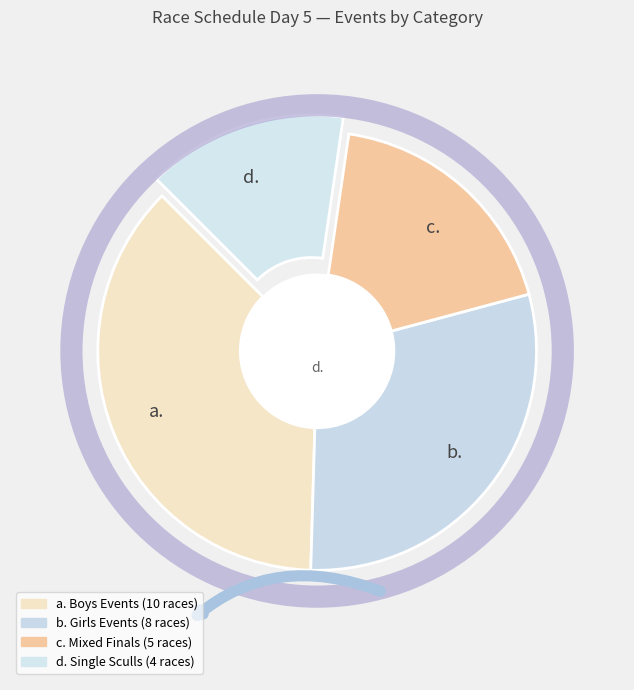

Do a. and b. together represent more than half of the pie?

Yes